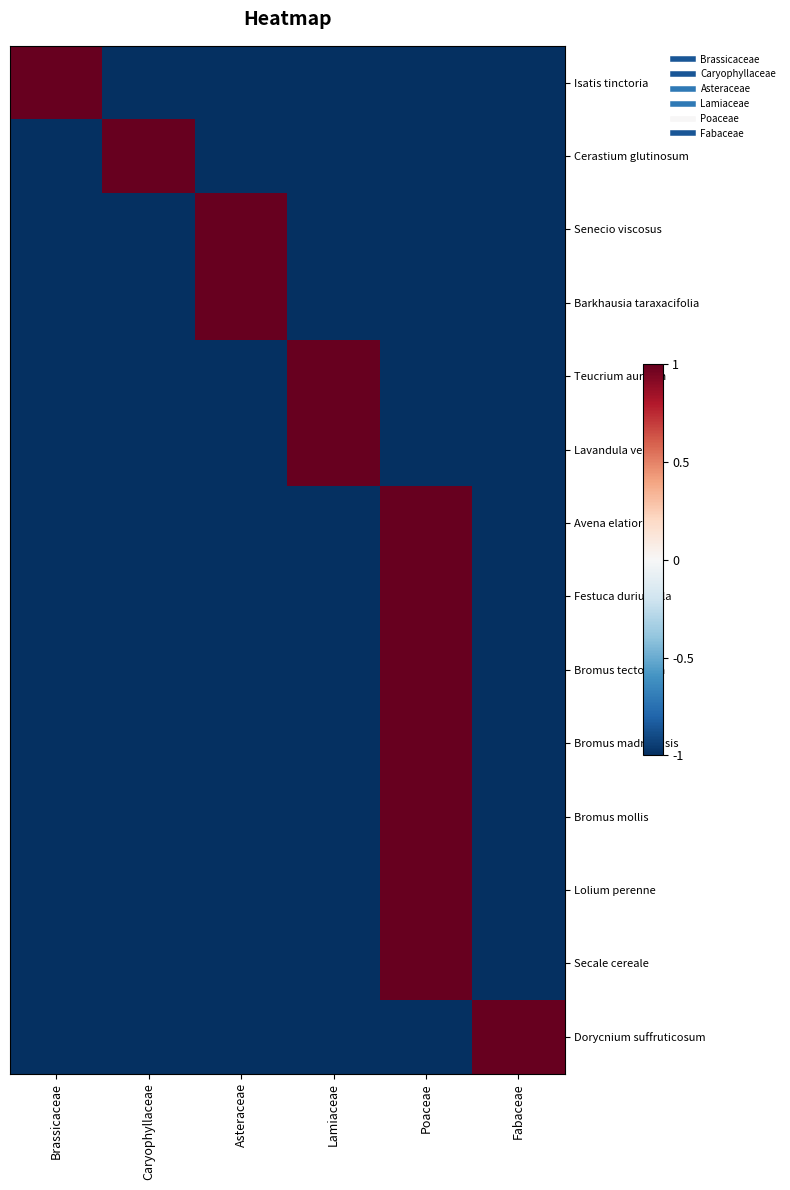

How many data points does each series have?

6